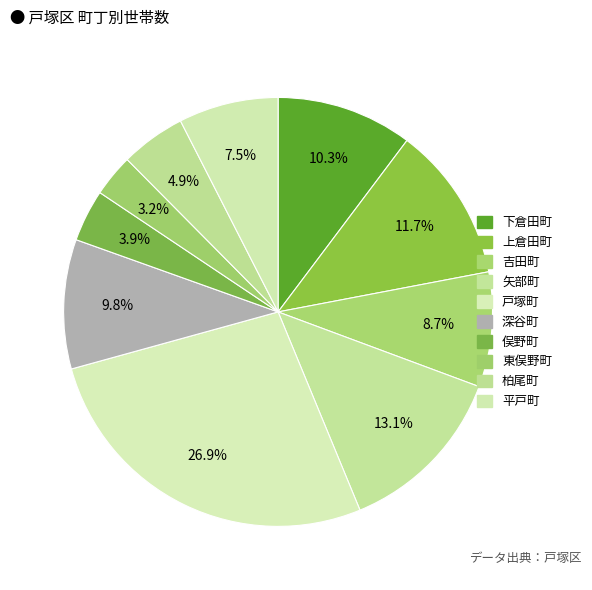

To the nearest percent, what is the difference between the largest and smallest slice percentages?

24%